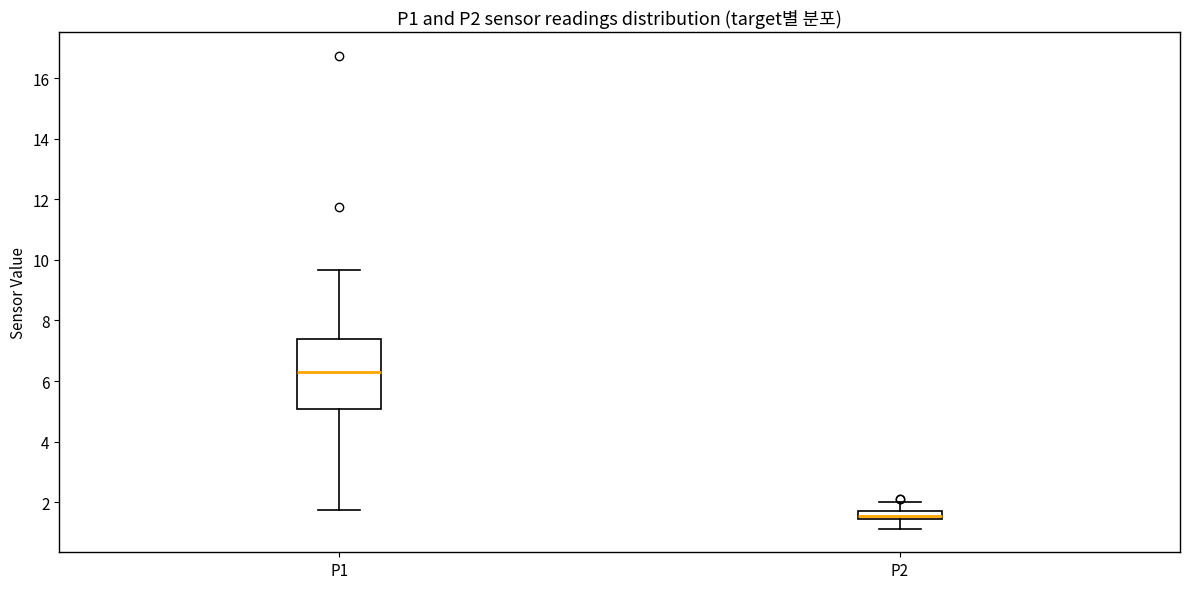

Where is the lower edge of the box for P1 on the y-axis? The values are not printed on the chart, so give them approximately, as read against the axis.

5.0